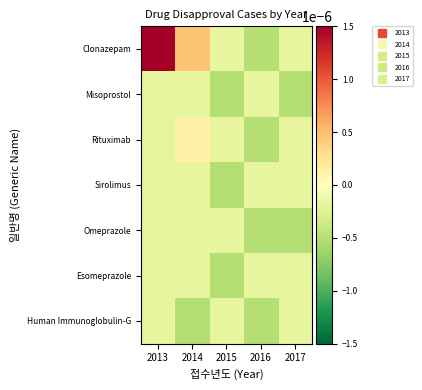

At which category is the sum across all series the highest?

2013